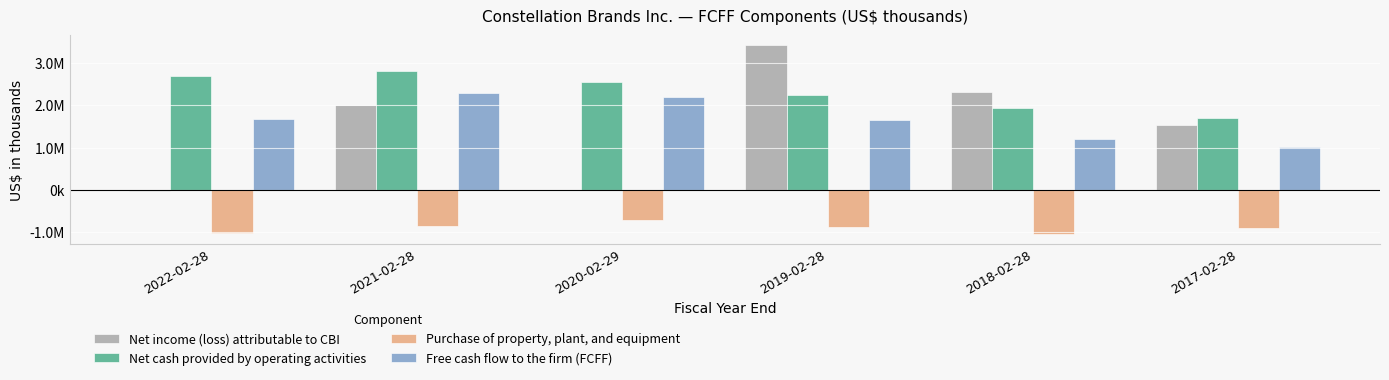

At which category is the sum across all series the highest?

2019-02-28